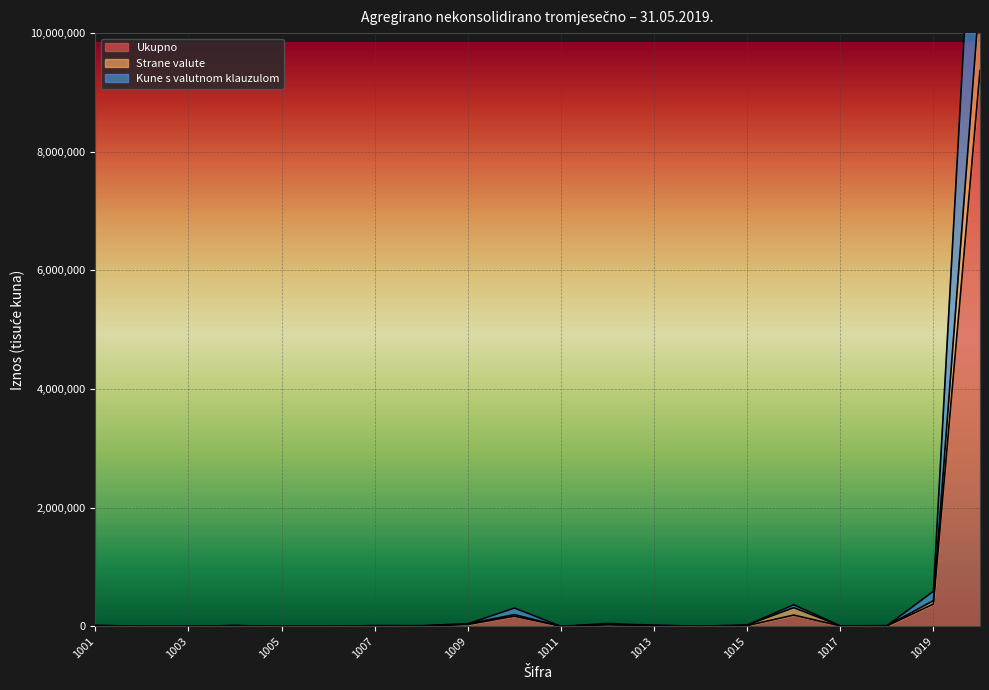

True or false: Strane valute and Ukupno intersect in this chart.

False